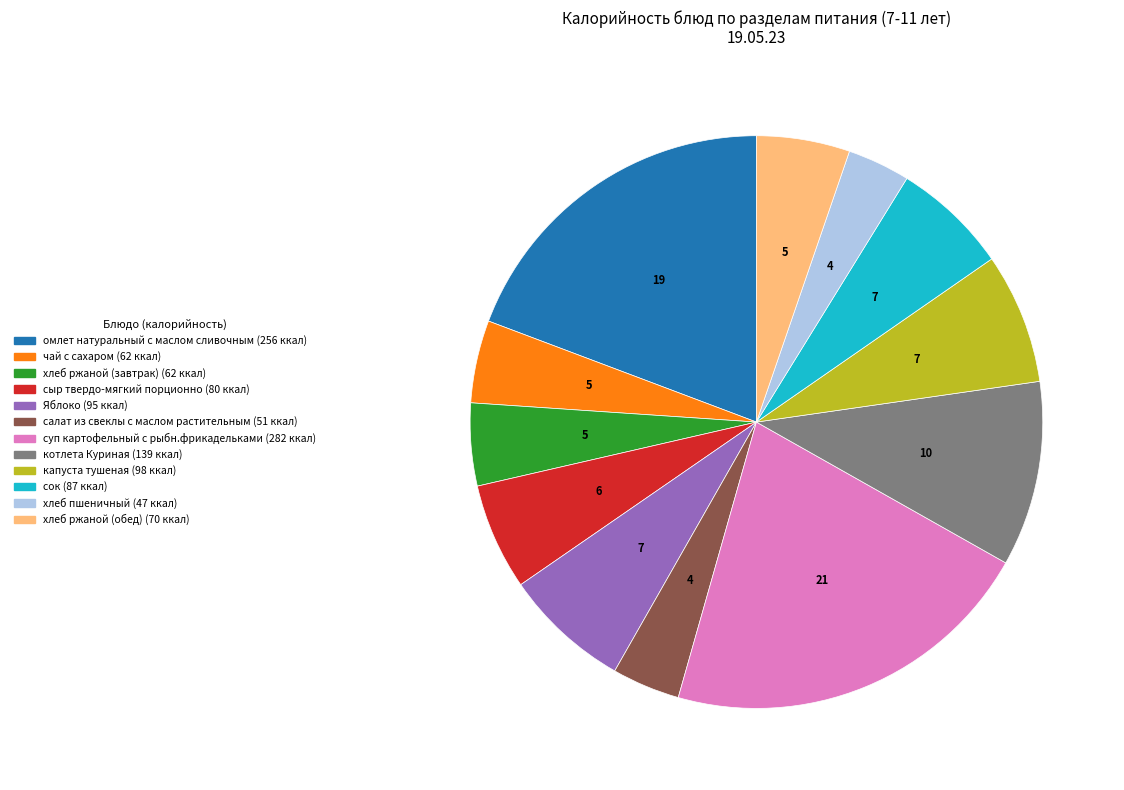

Is the sum of котлета Куриная and Яблоко greater than half?

No